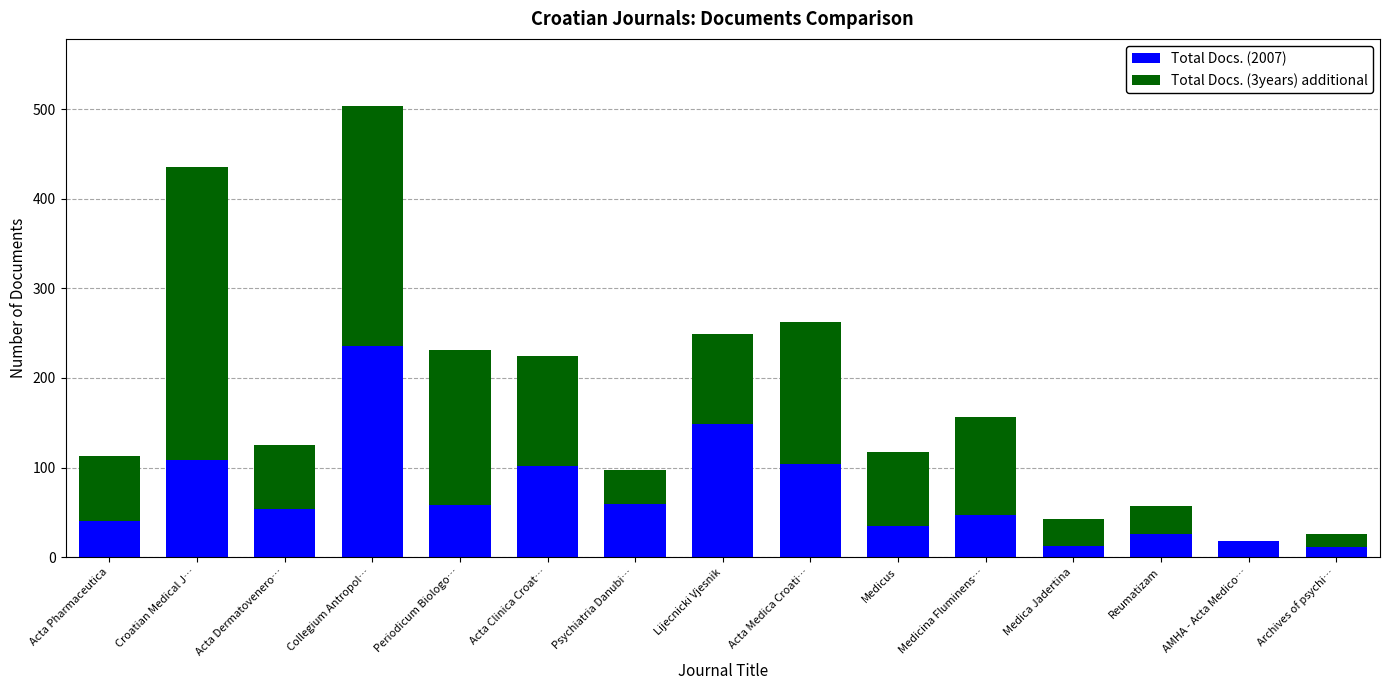

The value of Total Docs. (2007) at Medicus is 35. True or false?

True